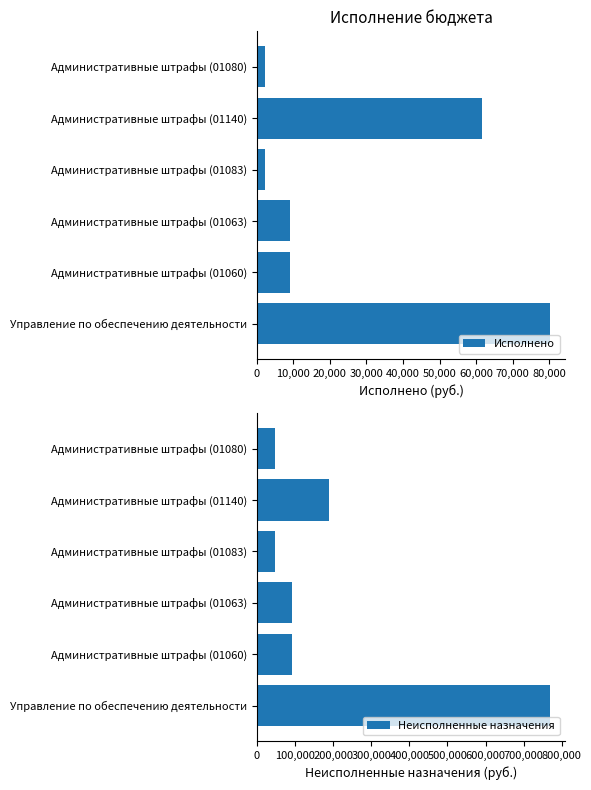

What is the difference between the maximum and minimum values in the Исполнено series?

78118.6